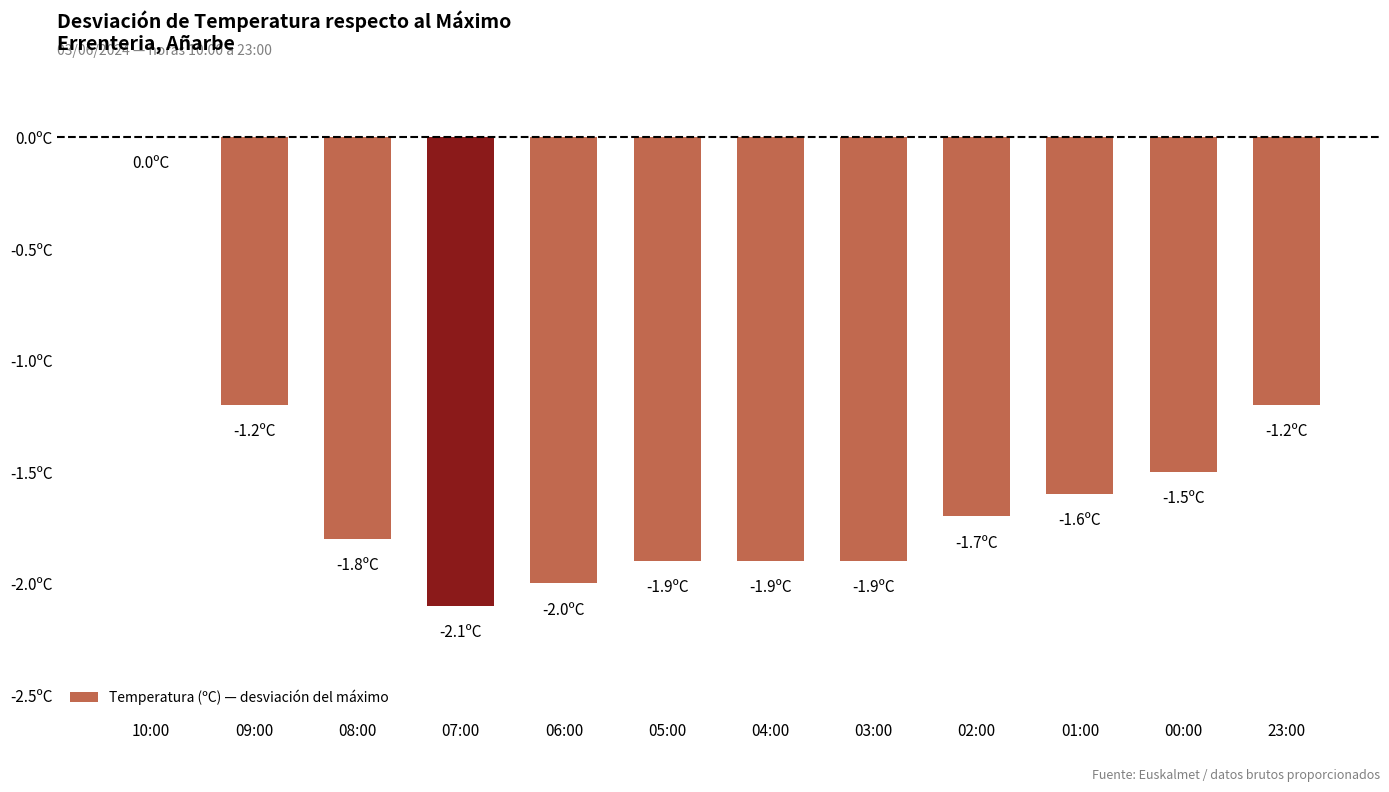

Are the bars horizontal?

No